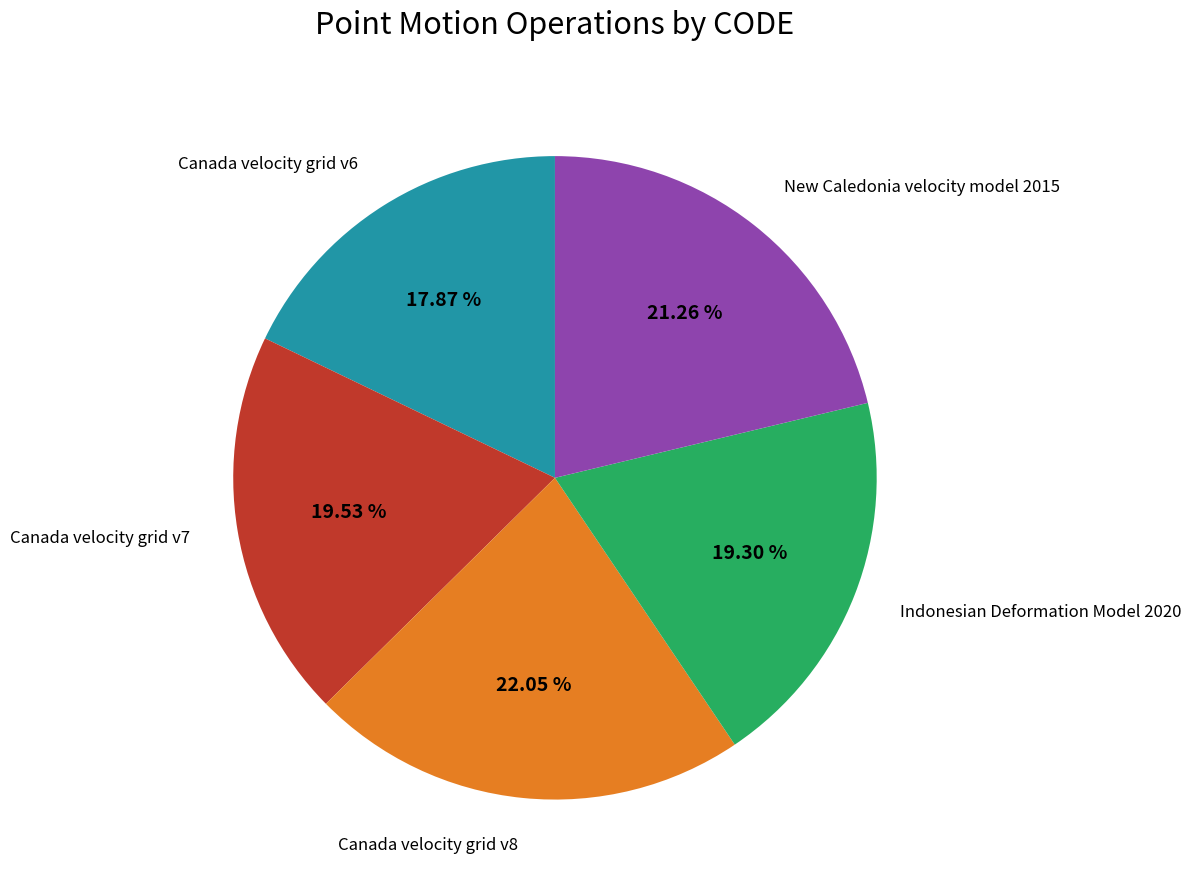

Is there any slice that represents more than half of the pie?

No